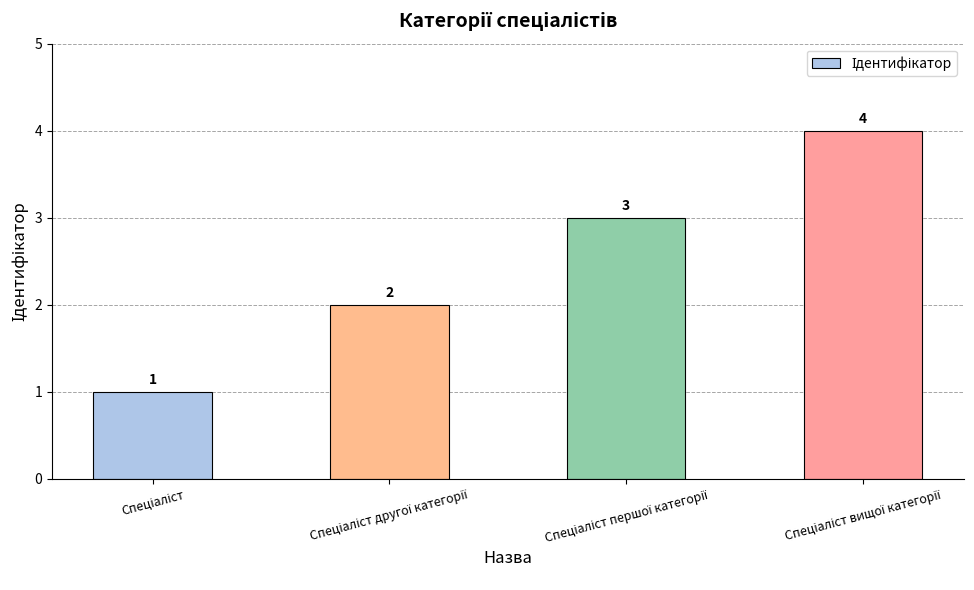

What is the maximum value shown in the chart?

4